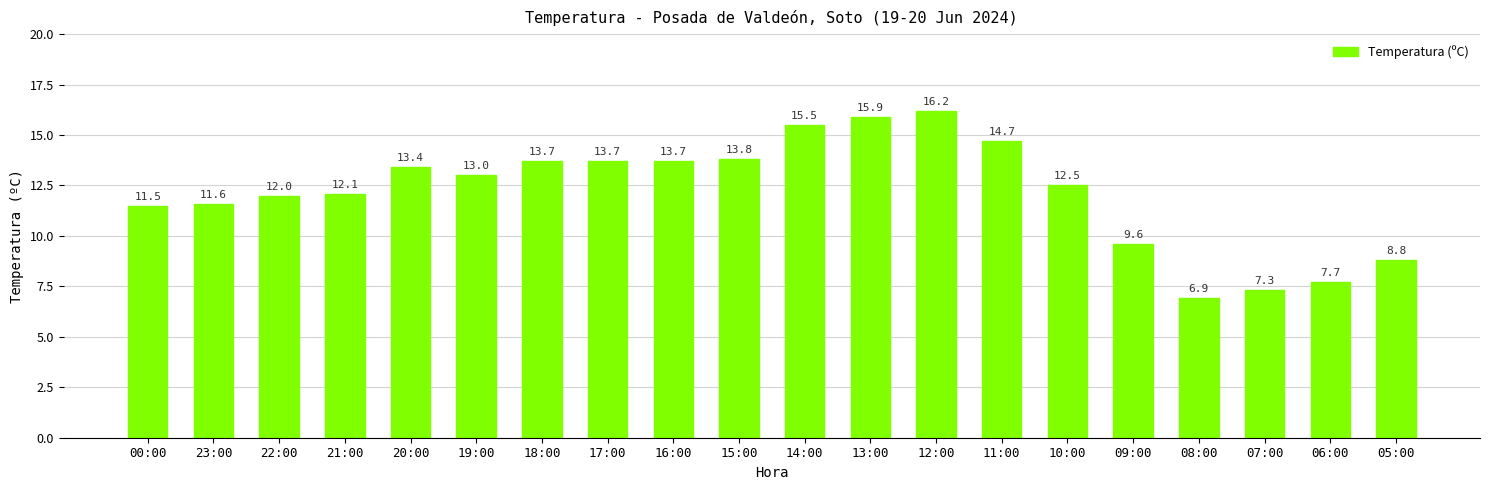

The value at 11:00 is 14.7. True or false?

True